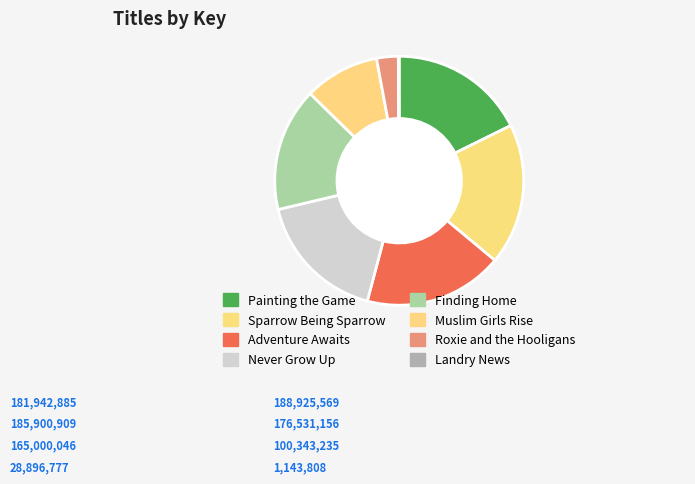

True or false: Sparrow Being Sparrow accounts for 33% of the total.

False